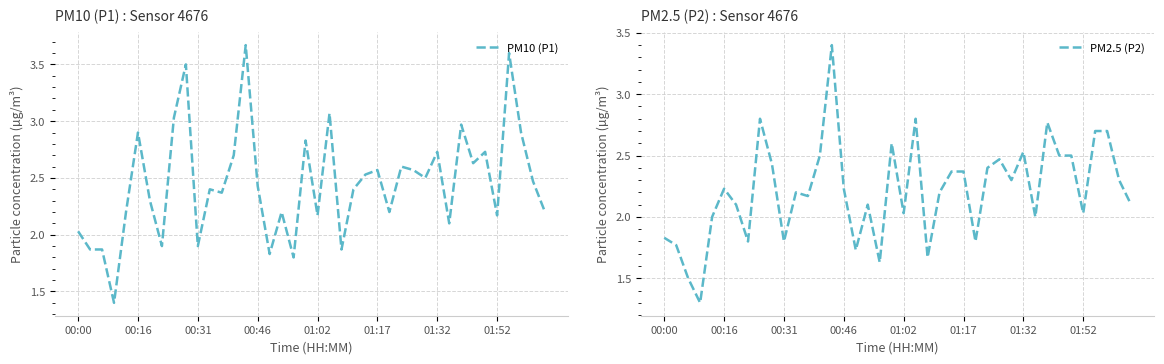

What is the minimum value for PM10 (P1)?

1.4